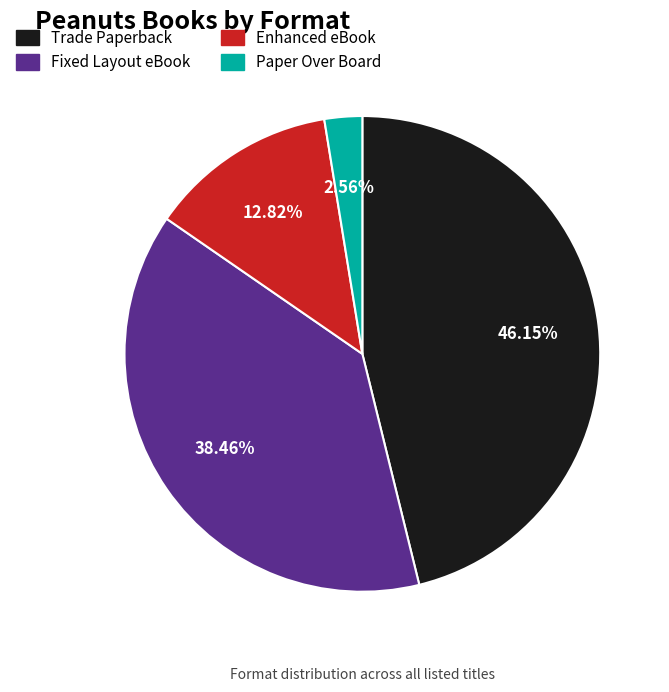

Does Fixed Layout eBook account for over 50% of the chart?

No